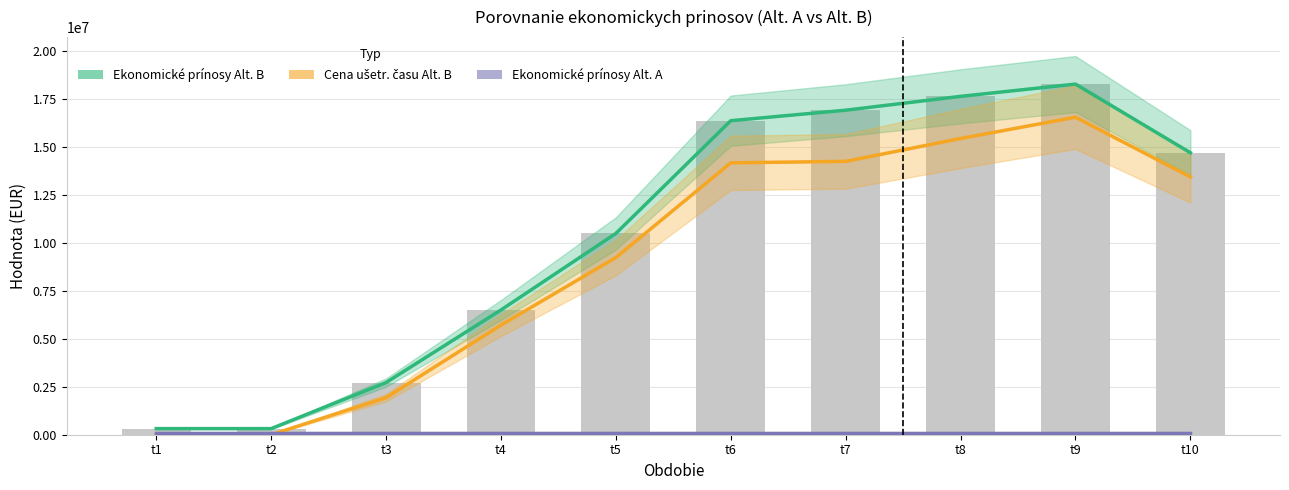

At which category does the chart reach its peak across all series?

t9